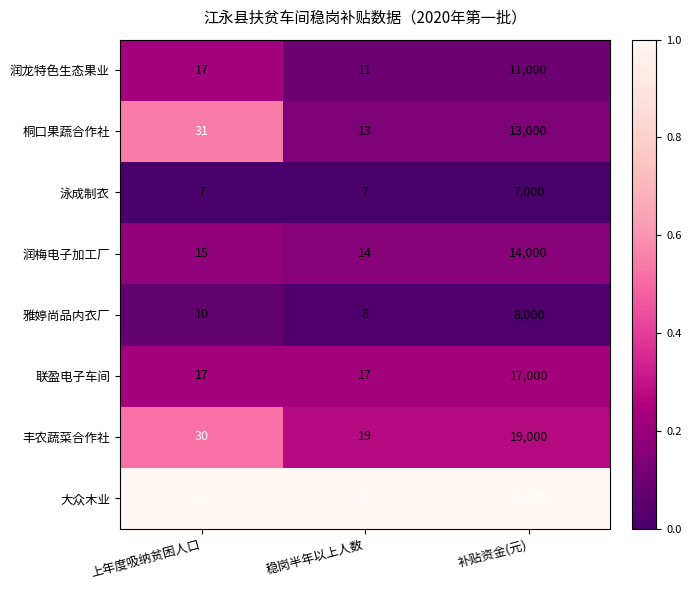

The 润梅电子加工厂 series shows 4 at 上年度吸纳贫困人口. True or false?

False